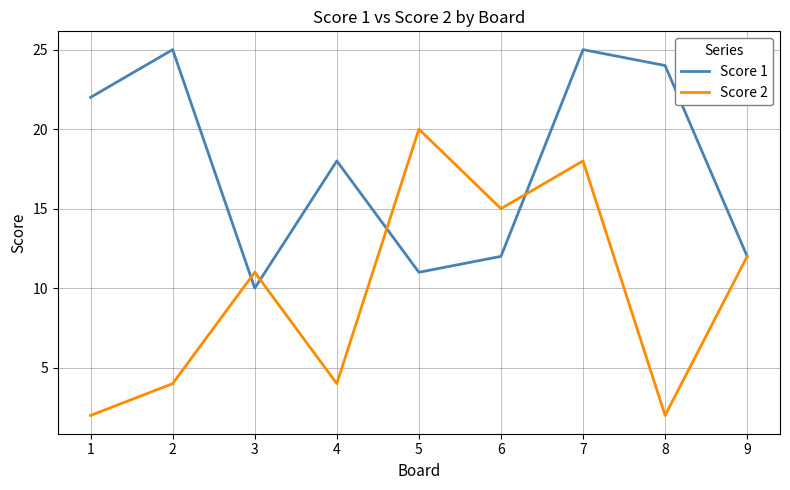

The Score 2 series shows 11 at 3. True or false?

True